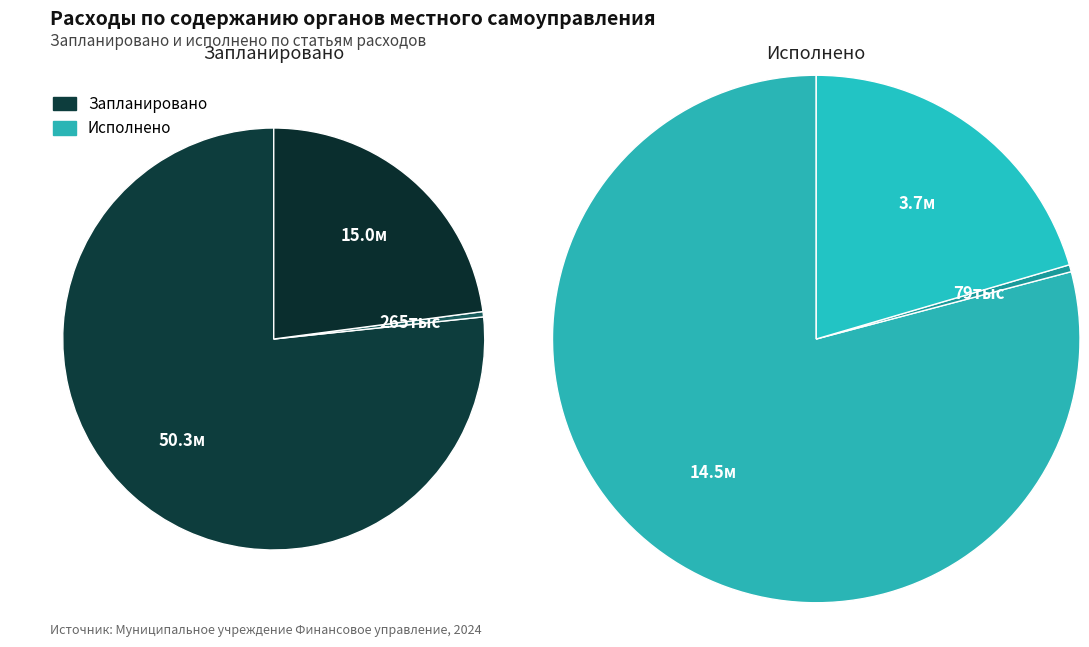

To the nearest percent, what portion does Фонд оплаты труда represent?

77%